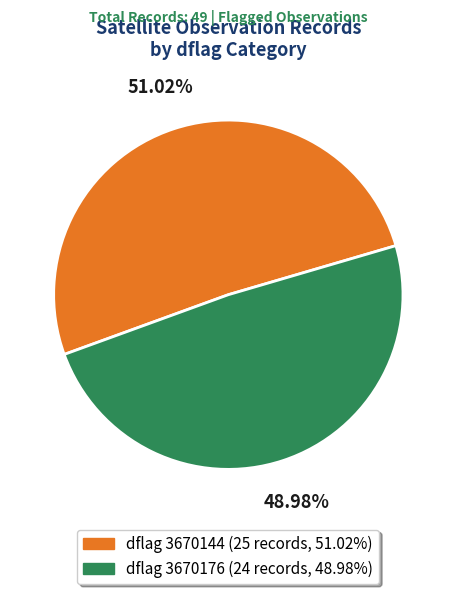

Is there any slice that represents more than half of the pie?

Yes